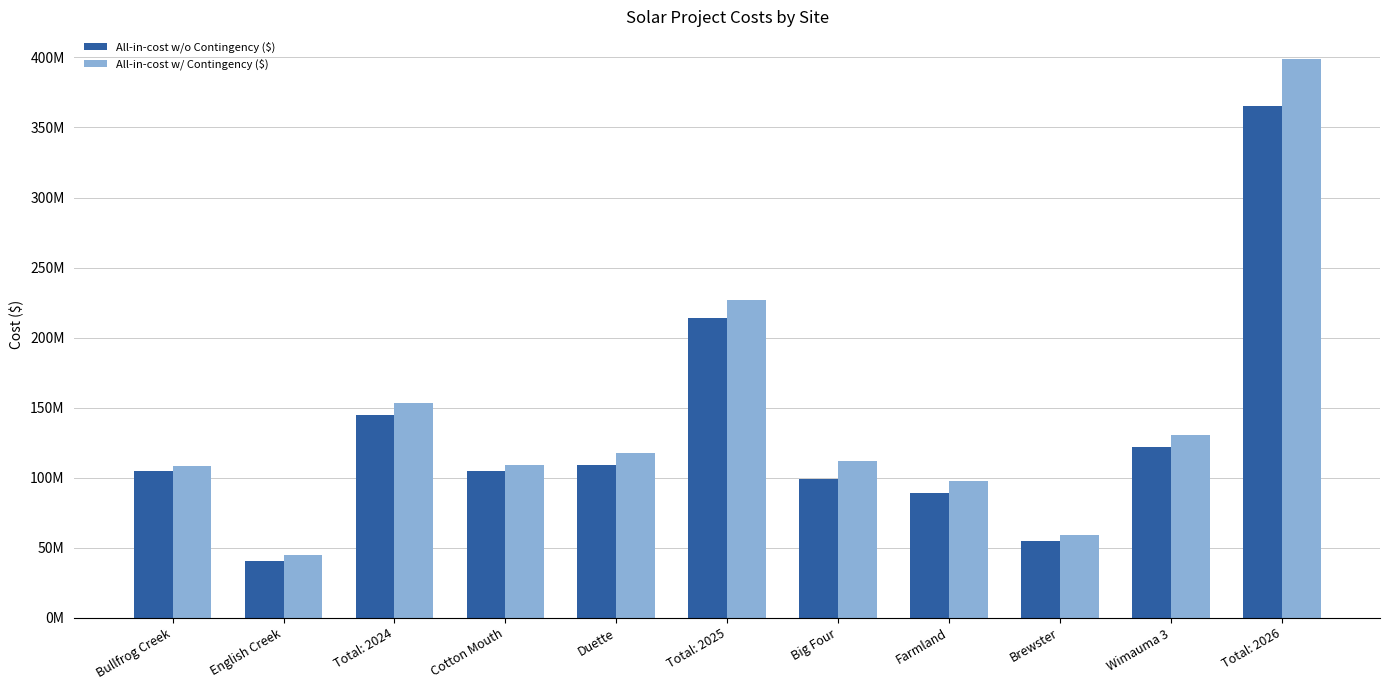

Is it true that All-in-cost w/o Contingency ($) equals 144803549.4 at Total: 2024?

True